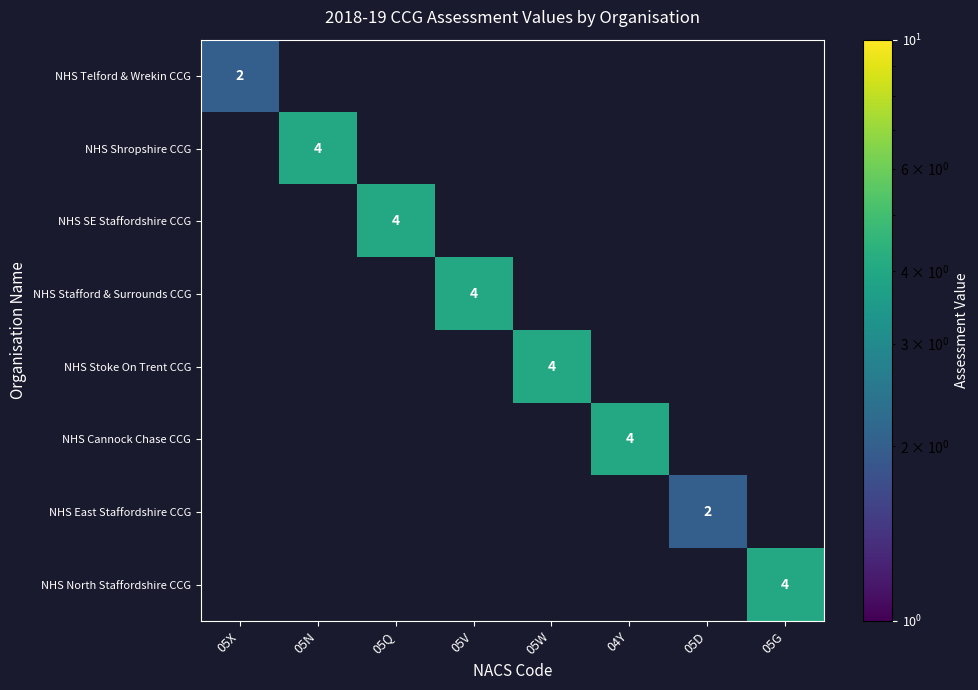

Is it true that NHS Cannock Chase CCG equals 7 at 04Y?

False